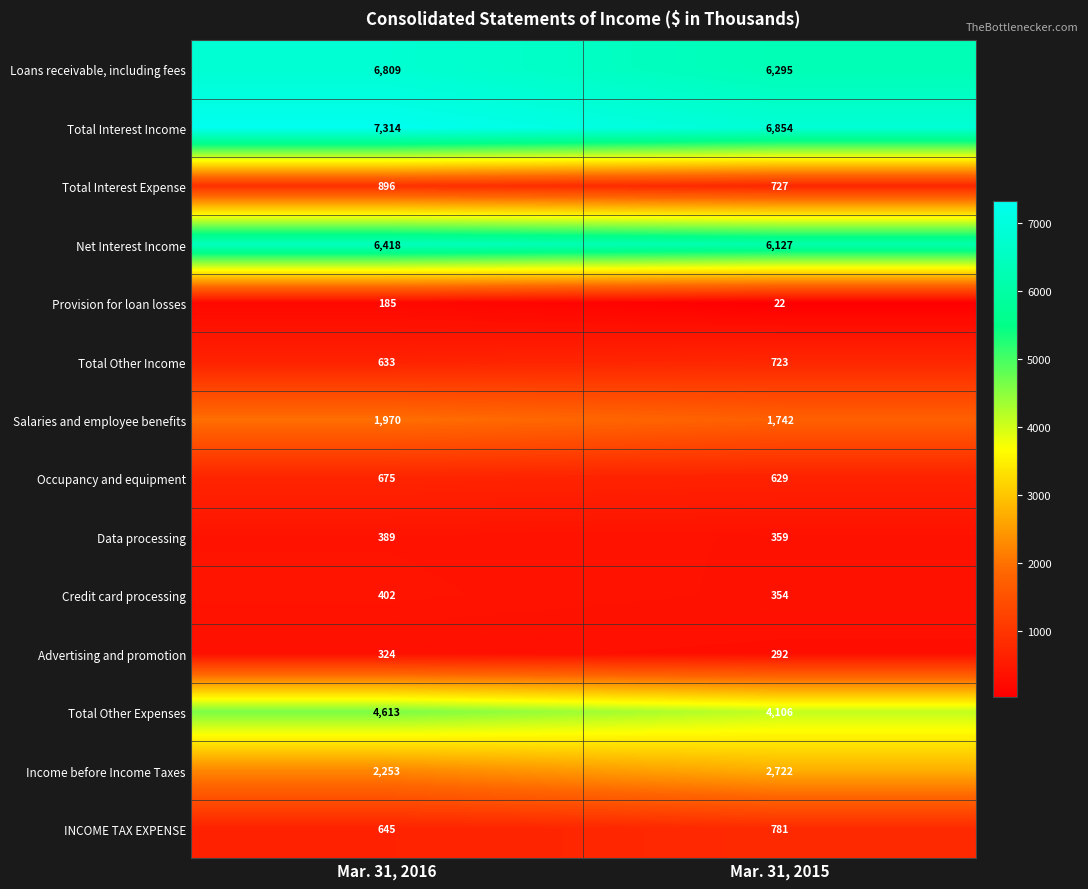

The INCOME TAX EXPENSE series shows 645 at Mar. 31, 2016. True or false?

True